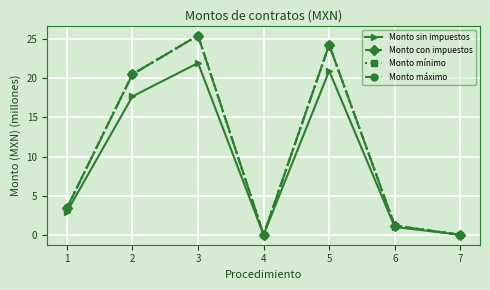

Between 2 and 3, which series saw the biggest shift?

Monto con impuestos